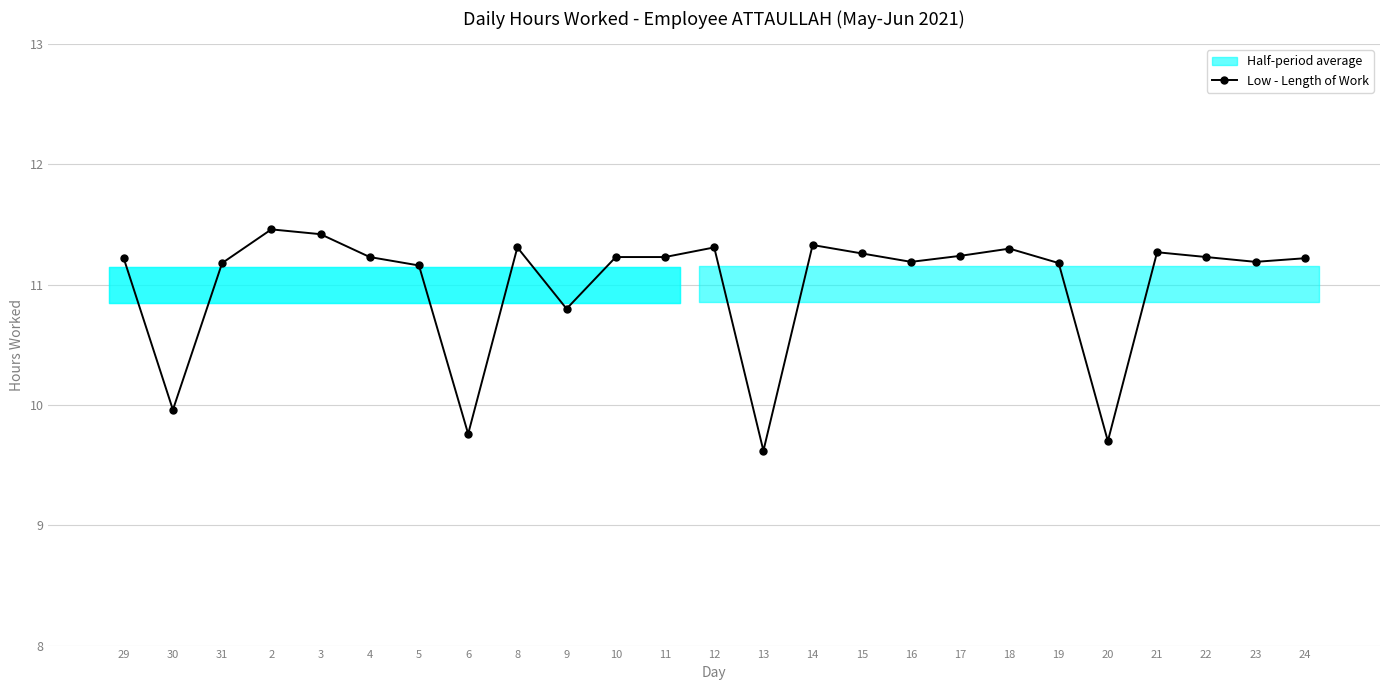

At which category does the data reach its first local valley?

30